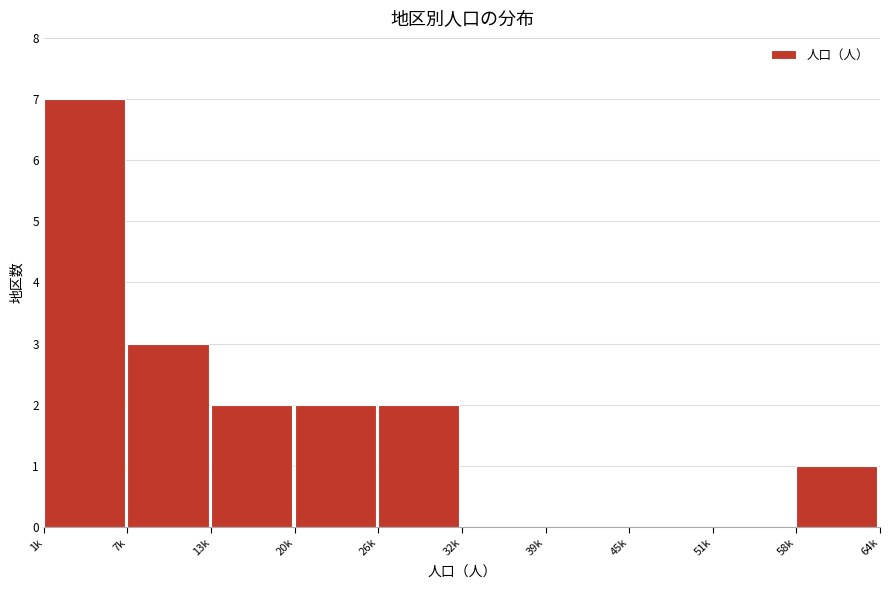

Reading left to right, list all the values displayed in this chart.

1k=7	7k=3	13k=2	20k=2	26k=2	32k=0	39k=0	45k=0	51k=0	58k=1